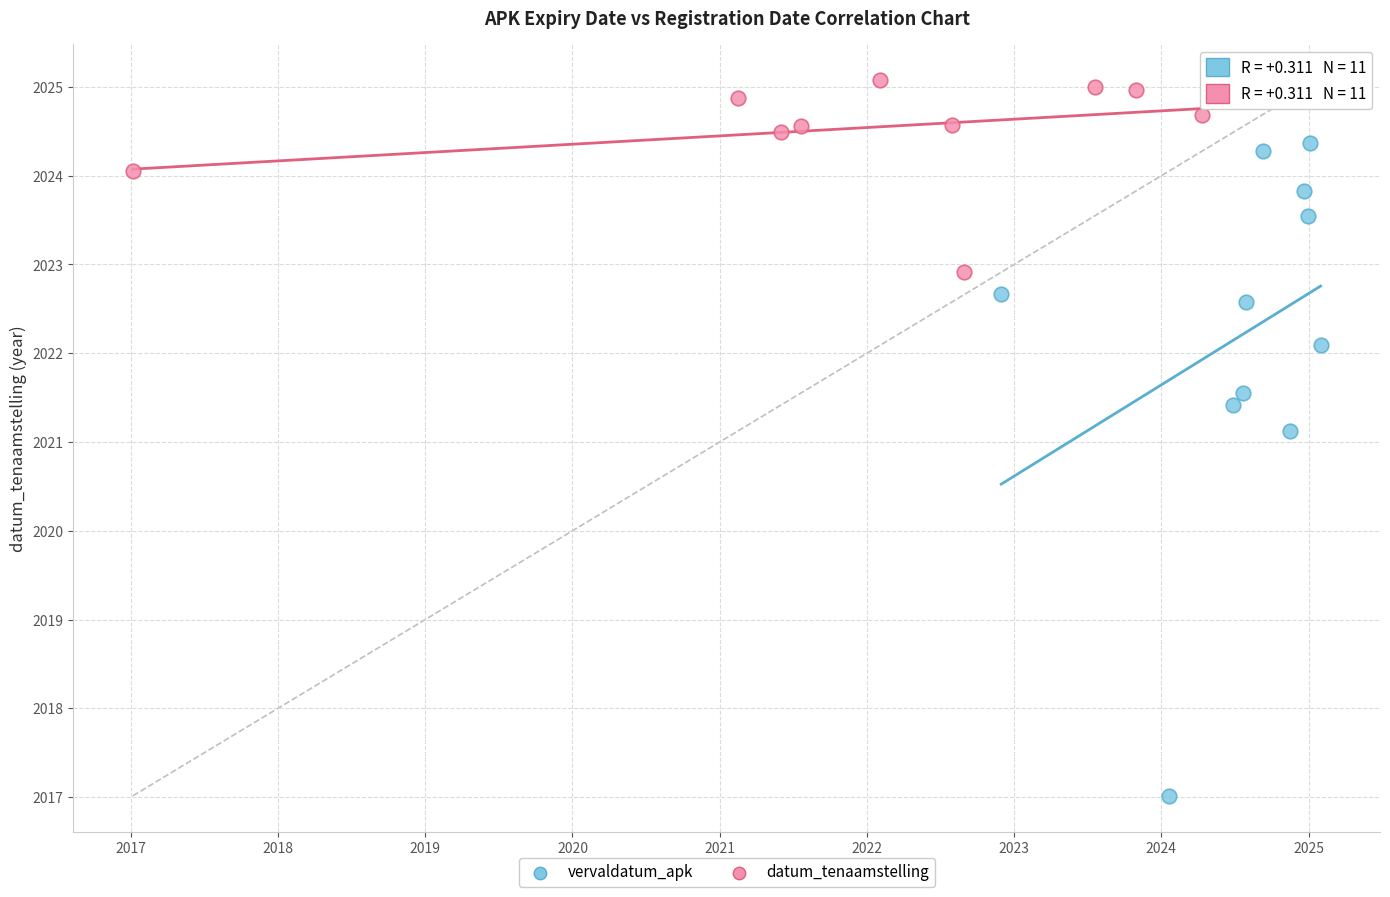

Which series contains the lowest Y value?

vervaldatum_apk